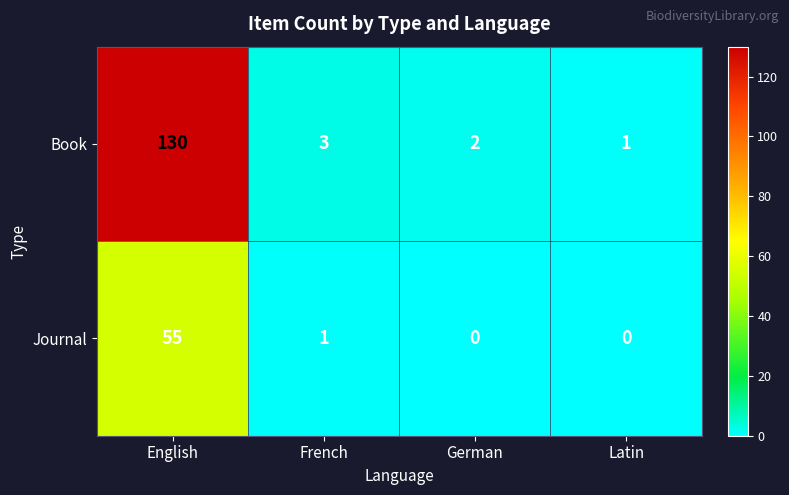

How many categories are shown in the chart?

4